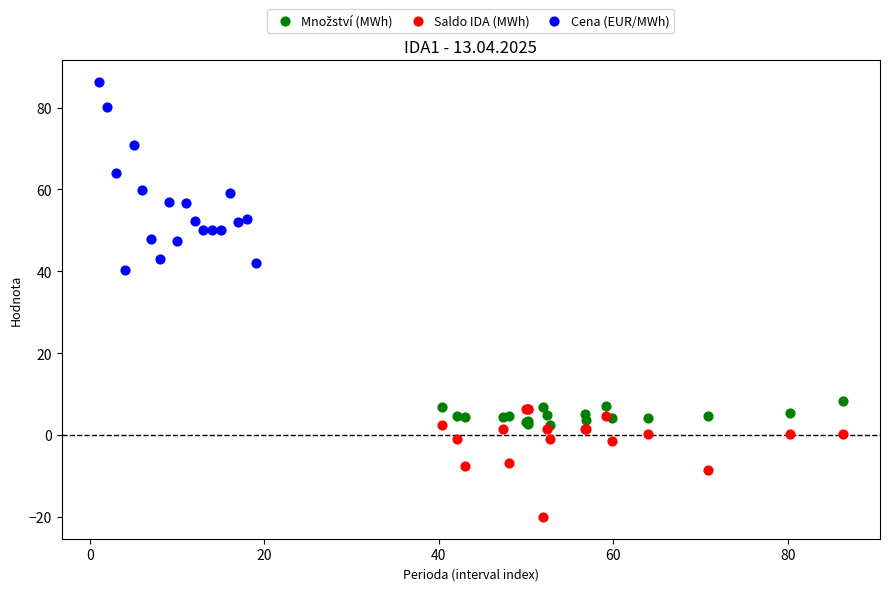

Which series reaches the maximum Y coordinate?

Cena (EUR/MWh)